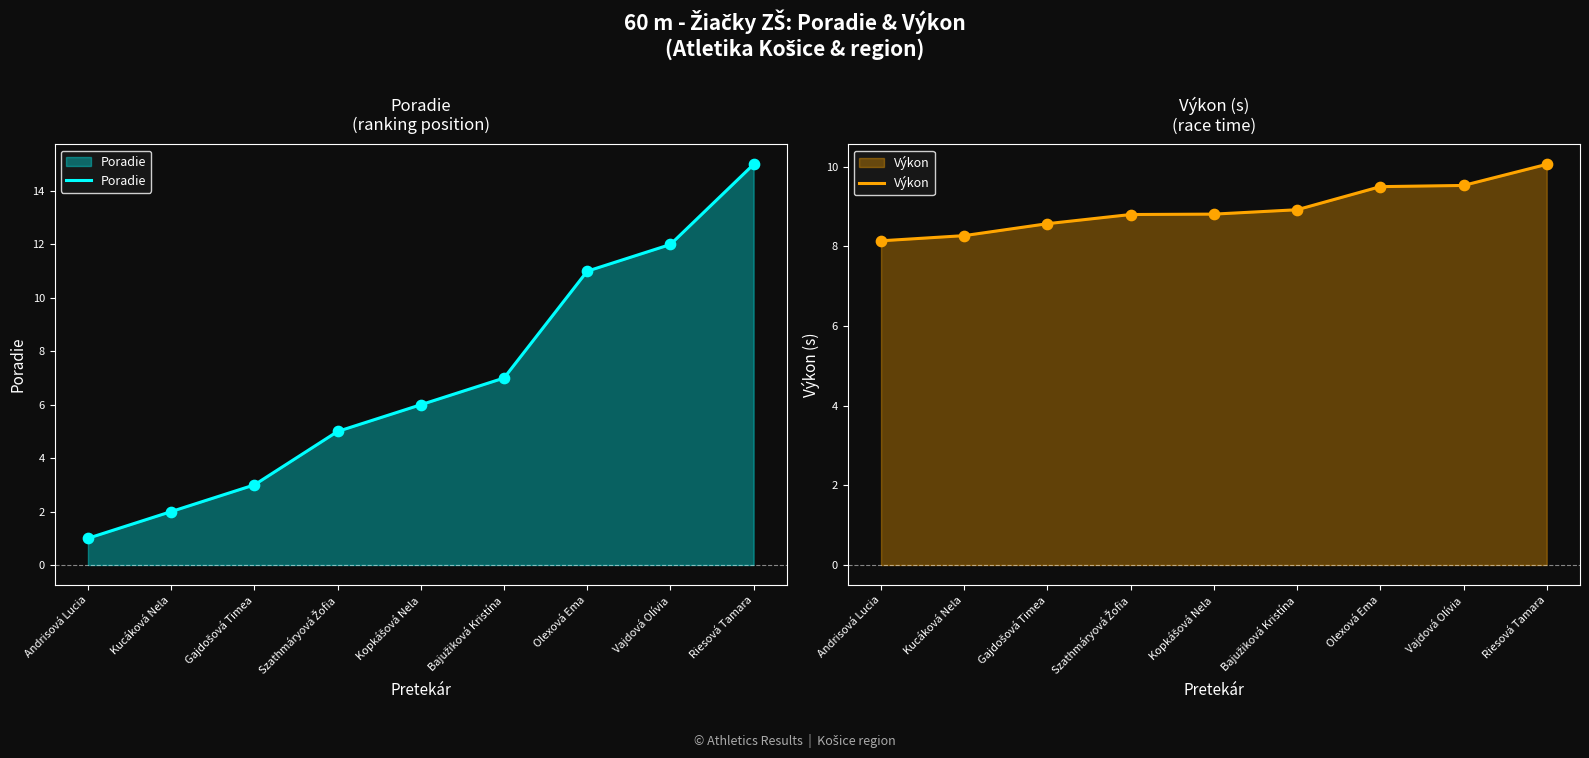

Which series has the largest Y range (max minus min)?

Poradie